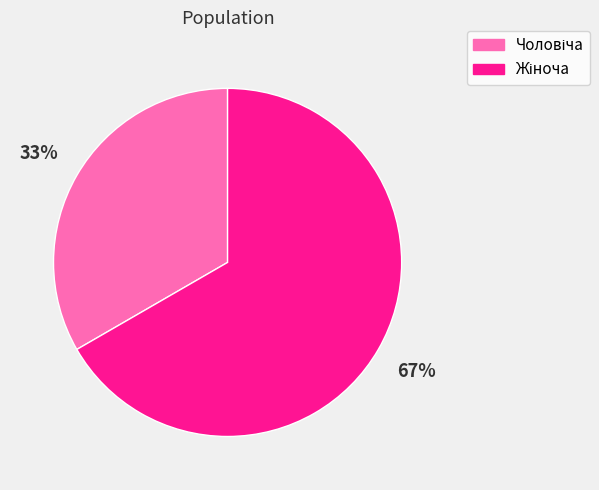

To the nearest percent, what is the average slice percentage?

50%